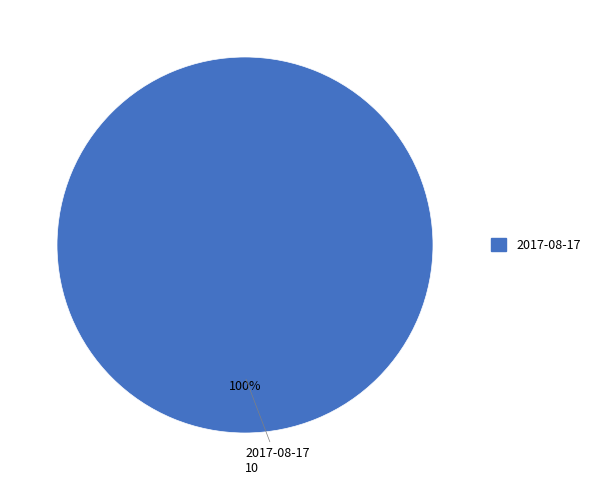

Rank the categories by value from highest to lowest.

2017-08-17